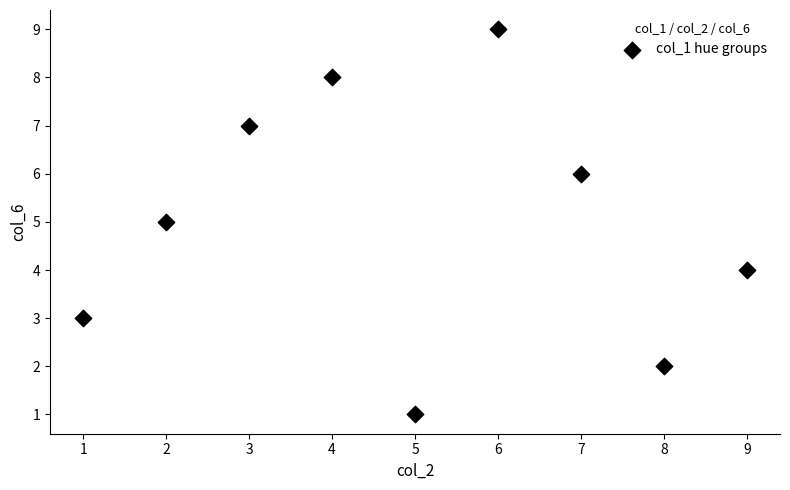

What is the range of Y values (max minus min)?

8